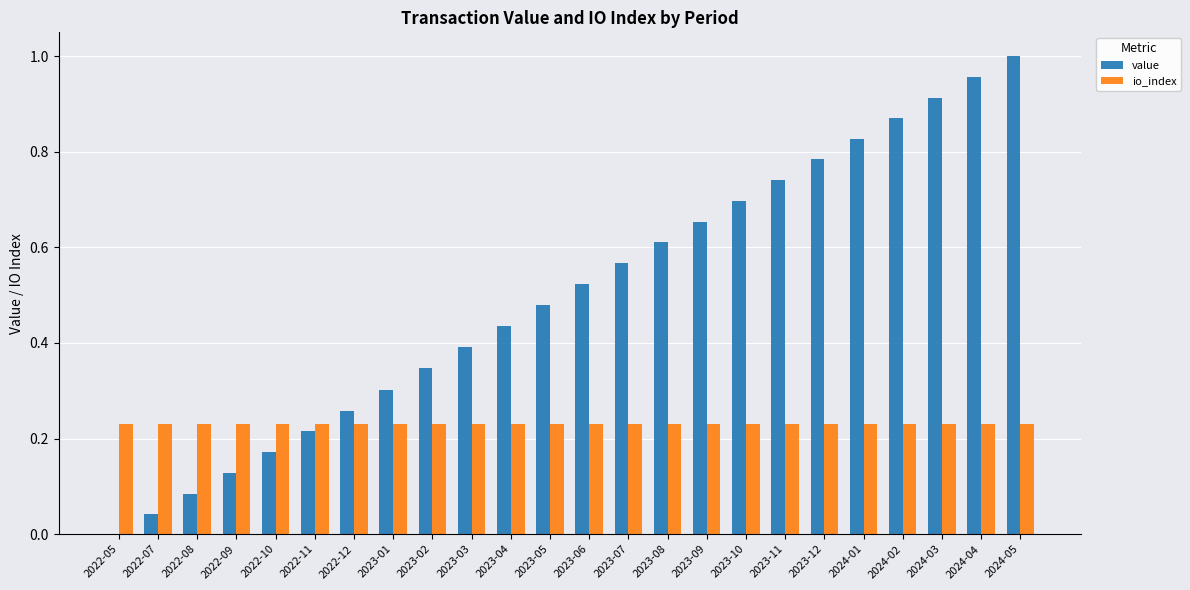

Does the chart contain stacked bars?

No